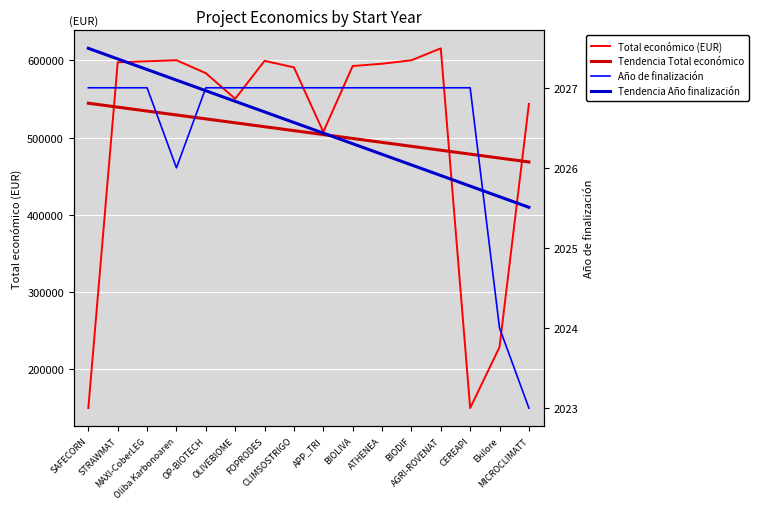

Which category has the lowest value in the Año de finalización series?

MICROCLIMATT